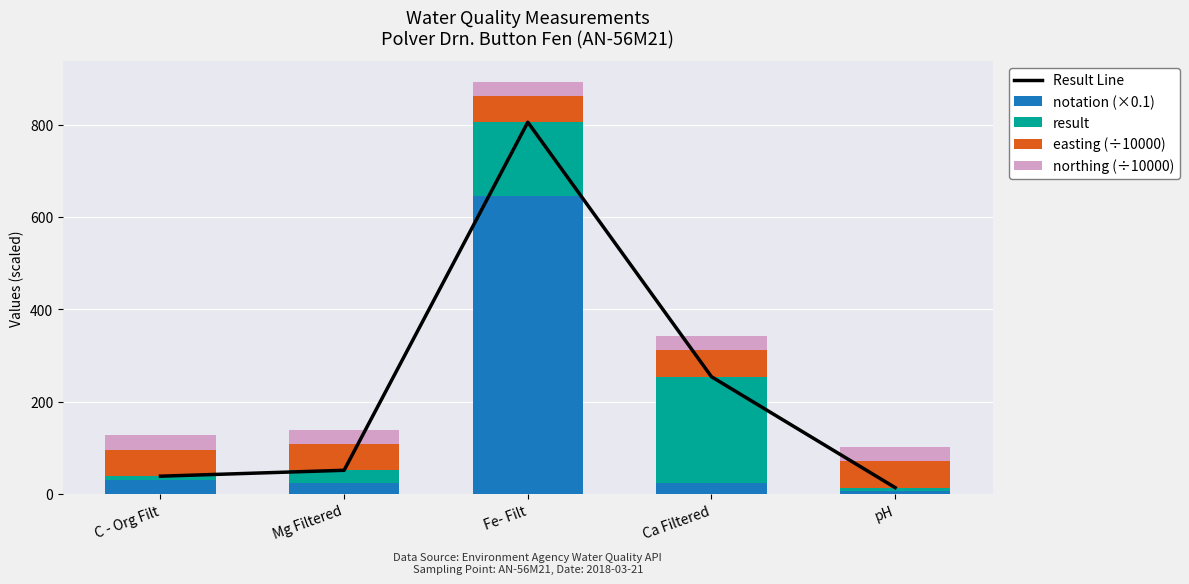

At which label is Result Line closest to 409?

Ca Filtered